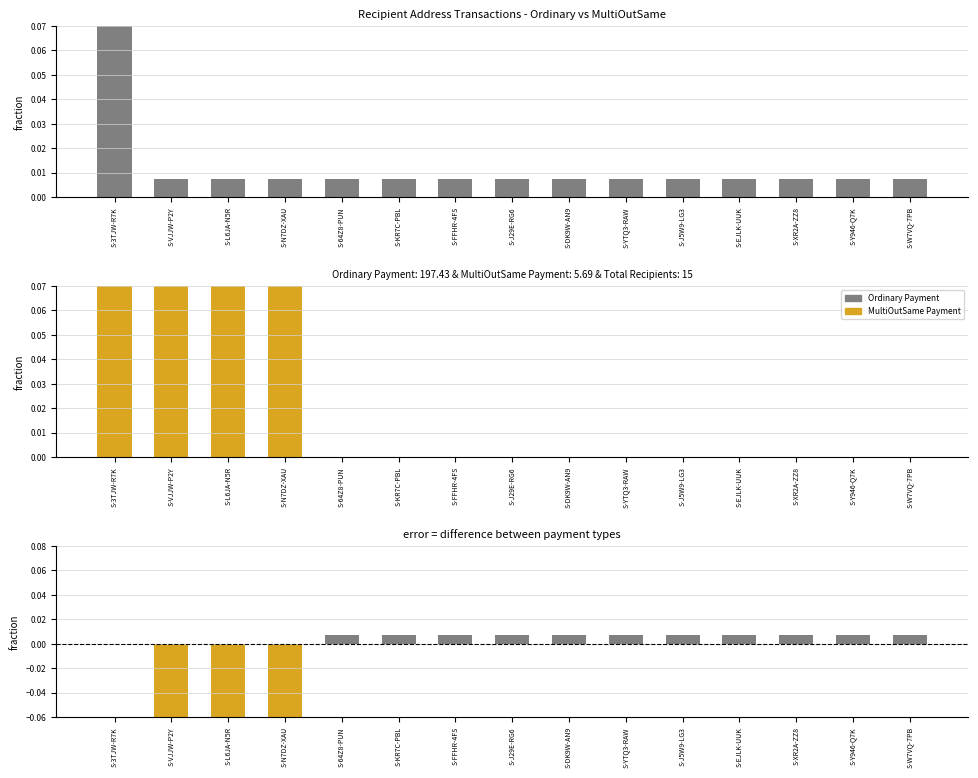

List the labels in order of Ordinary Payment value, smallest first.

S-VJJW-P2Y, S-L6JA-N5R, S-N7DZ-XAU, S-64Z8-PUN, S-KR7C-PBL, S-FFHR-4FS, S-J29E-RG6, S-DK9W-AN9, S-YTQ3-RAW, S-J5W9-LG3, S-EJLK-UUK, S-XR2A-ZZ8, S-Y946-Q7K, S-W7VQ-7PB, S-3TJW-R7K